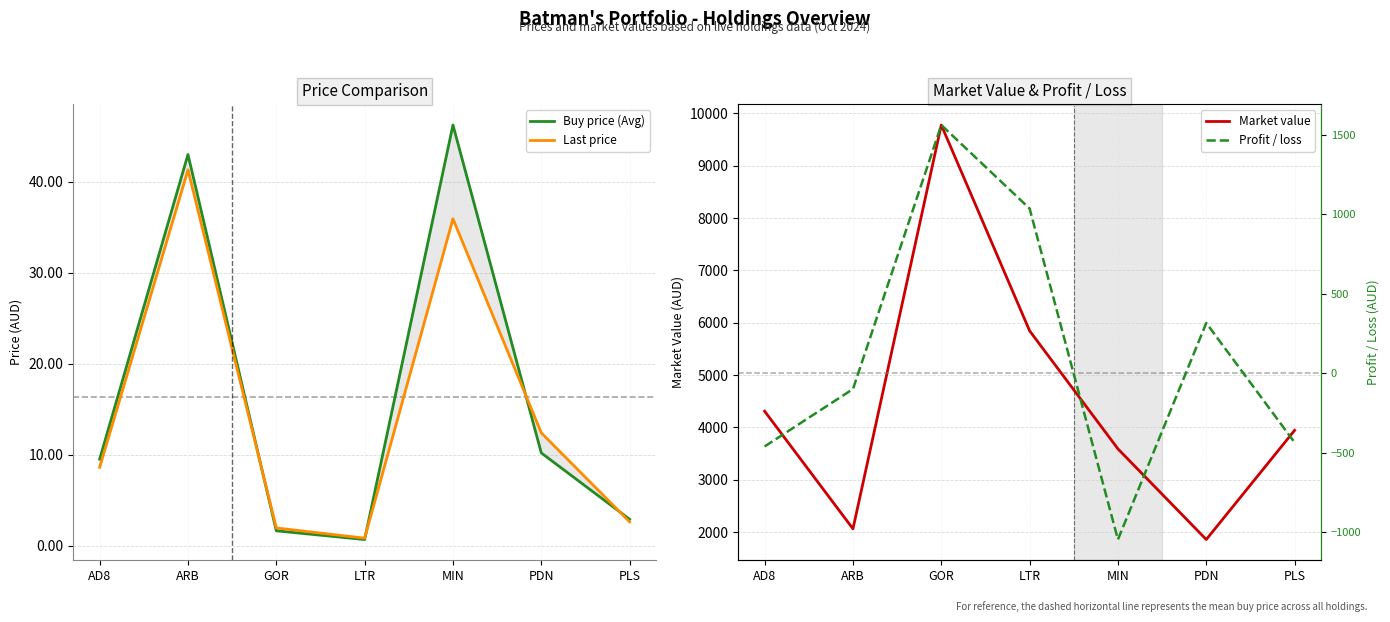

Which series has the largest range (max minus min)?

Market value